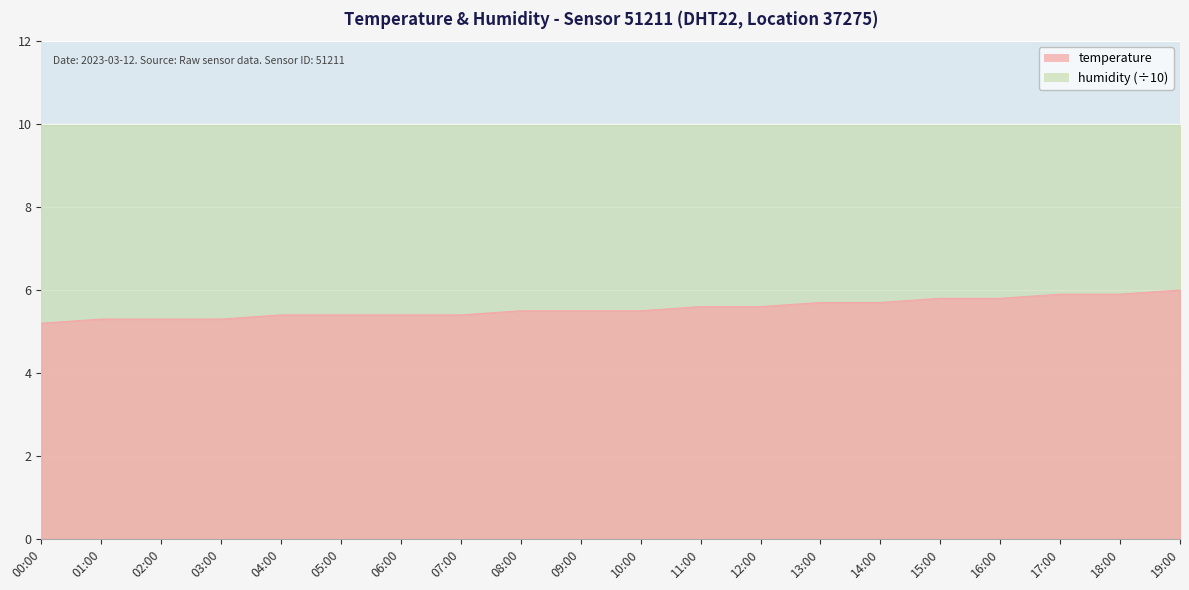

Reading right to left, list all the values displayed in this chart.

6.0	5.9	5.9	5.8	5.8	5.7	5.7	5.6	5.6	5.5	5.5	5.5	5.4	5.4	5.4	5.4	5.3	5.3	5.3	5.2